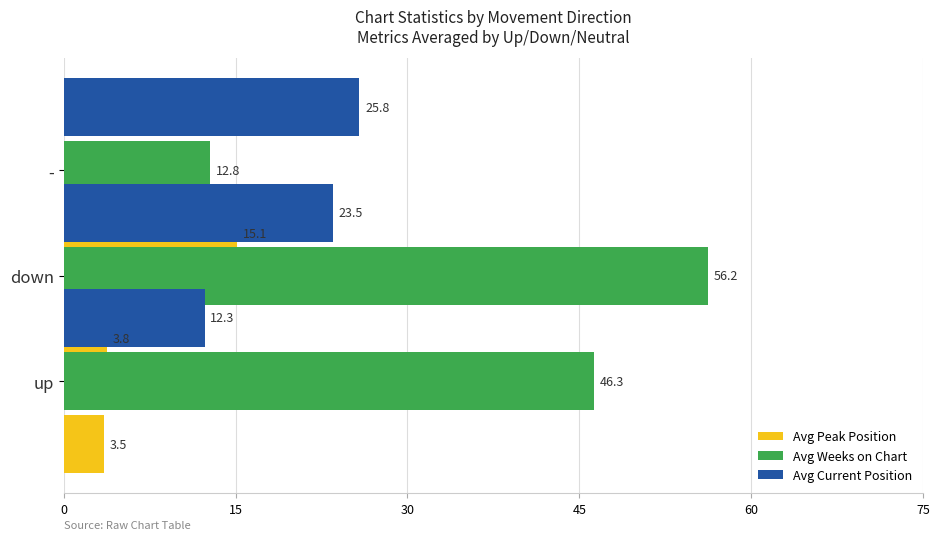

Is it true that Avg Weeks on Chart equals 7.7 at 30?

False